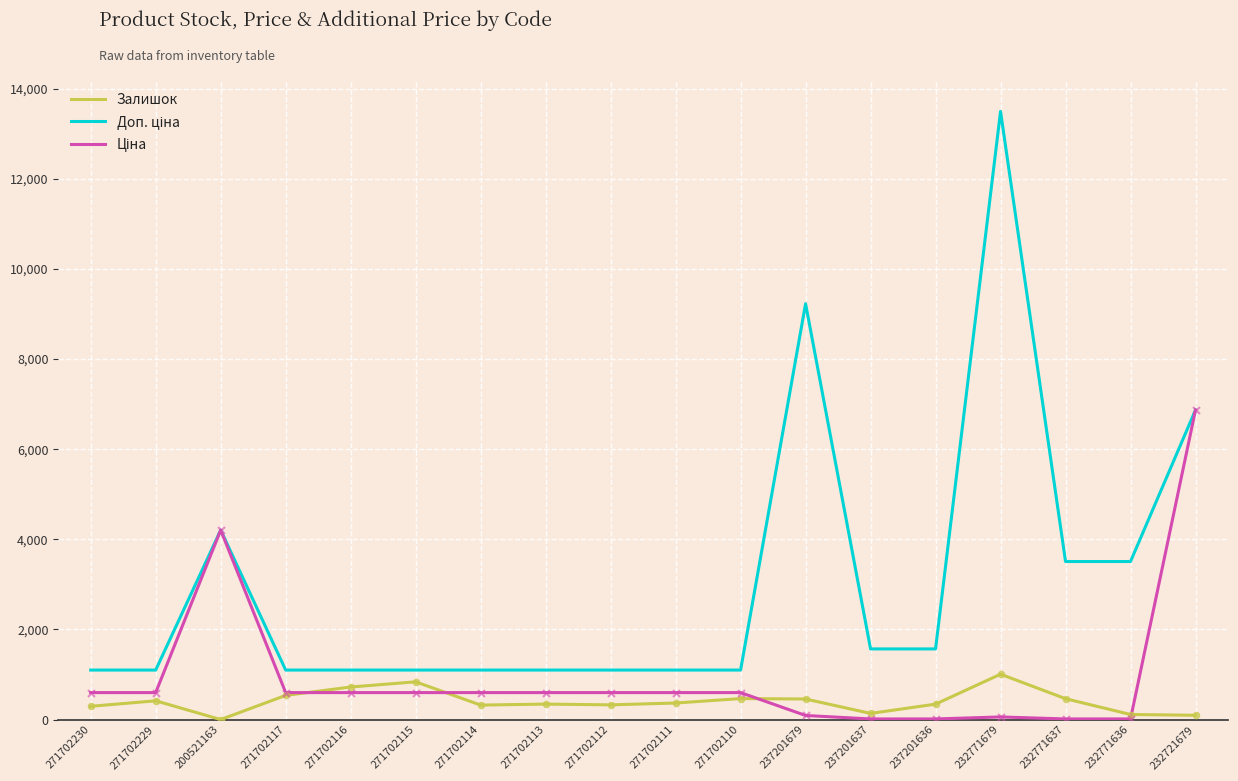

Is it true that Залишок equals 323.0 at 271702114?

True